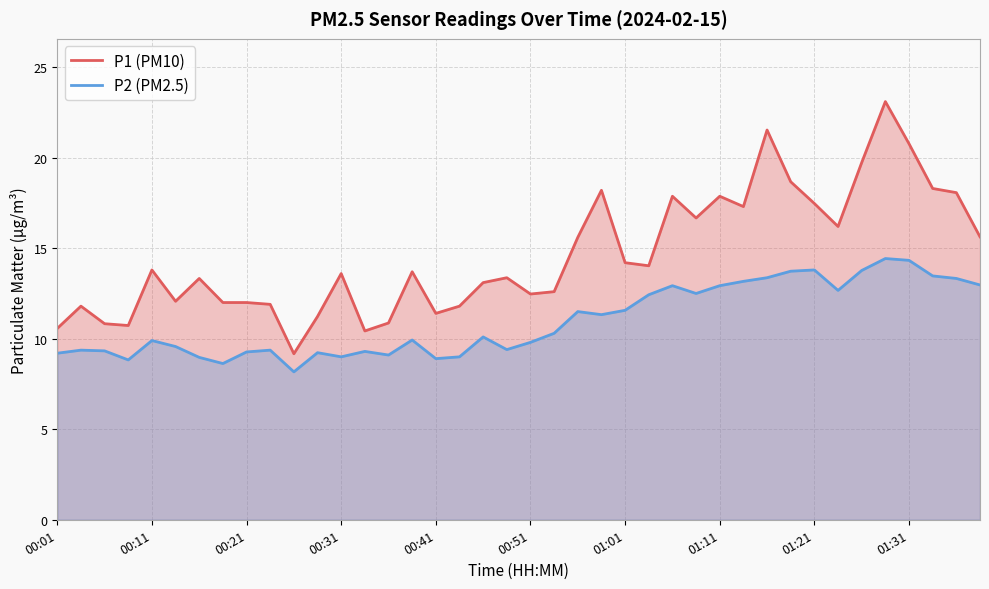

What is the difference between the second highest and second lowest values in the P1 (PM10) series?

11.1